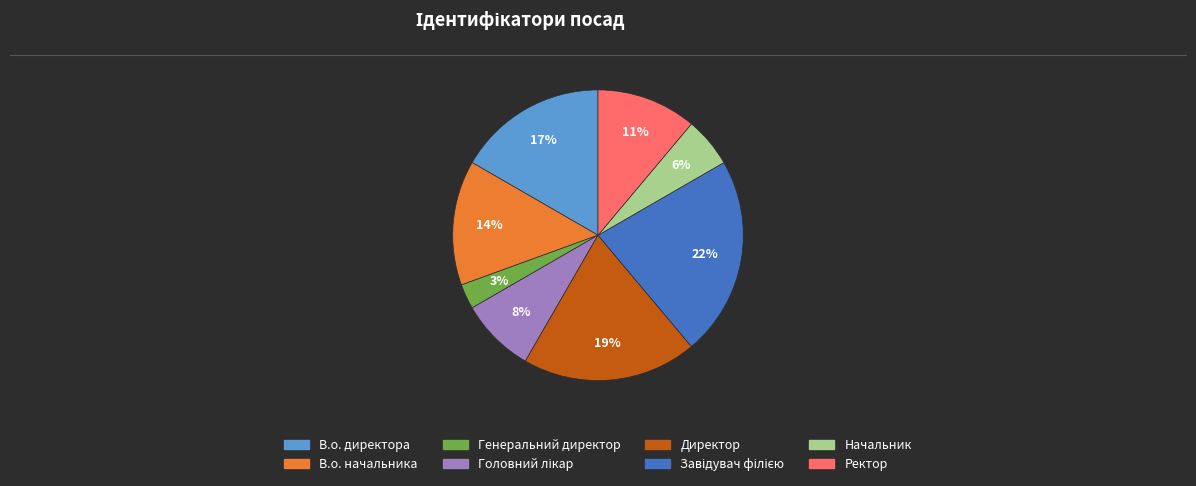

Is there any slice that represents more than half of the pie?

No